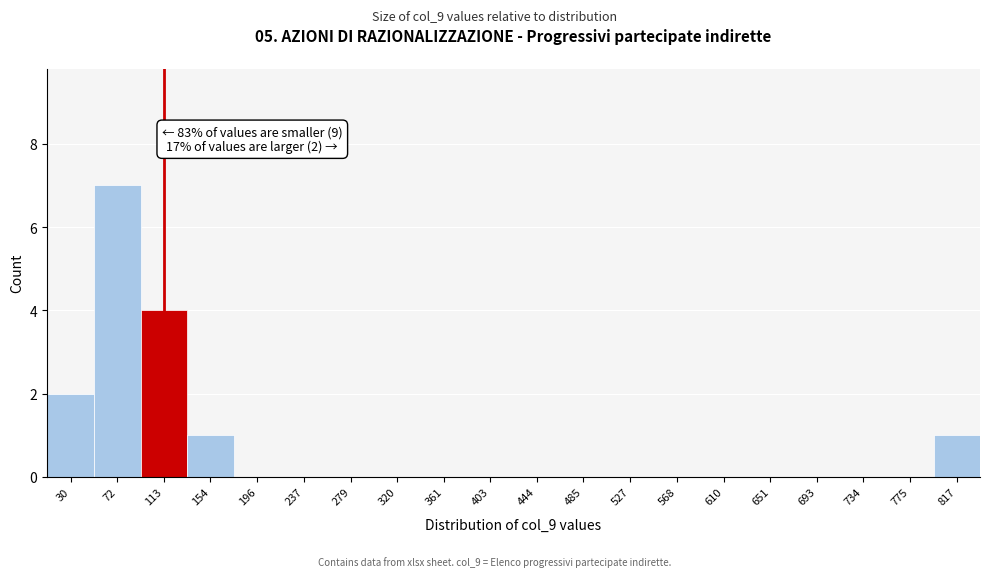

Reading left to right, what are all the values shown in this chart?

30=2	72=7	113=4	154=1	196=0	237=0	279=0	320=0	361=0	403=0	444=0	485=0	527=0	568=0	610=0	651=0	693=0	734=0	775=0	817=1